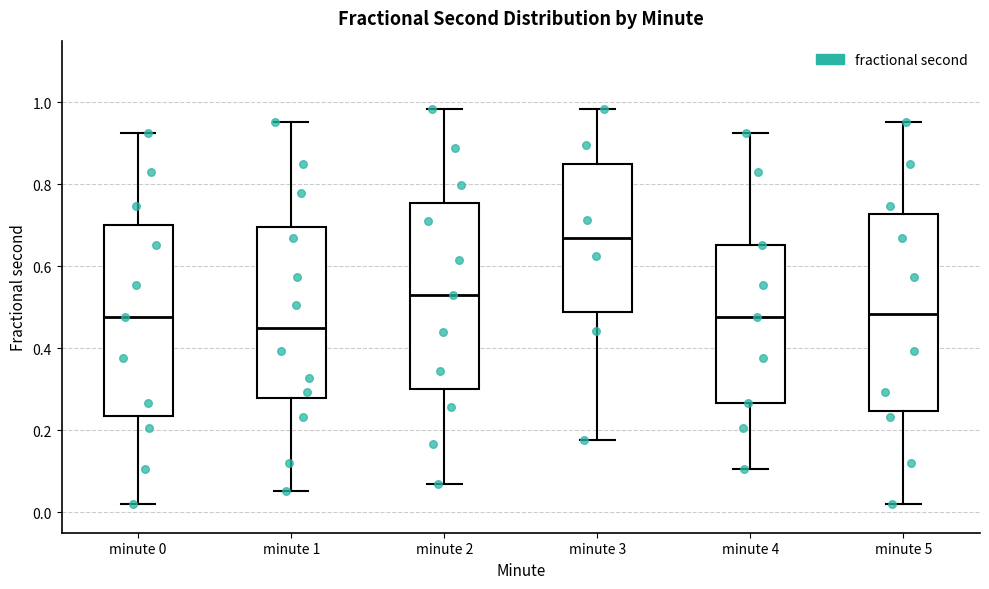

Where is the lower edge of the box for minute 3 on the y-axis? The values are not printed on the chart, so give them approximately, as read against the axis.

0.48